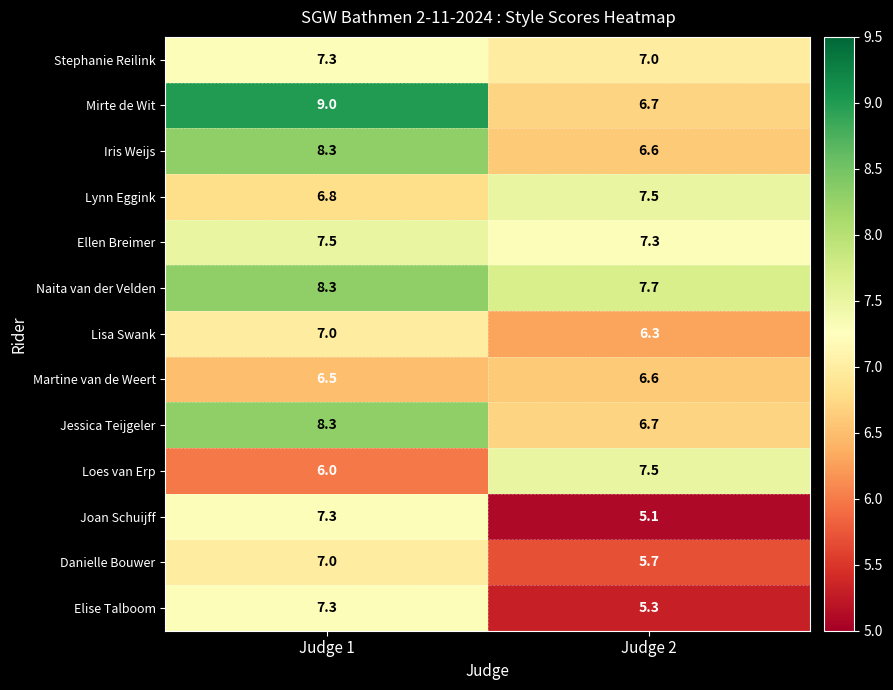

Where is Lynn Eggink nearest to the value 7?

Judge 1